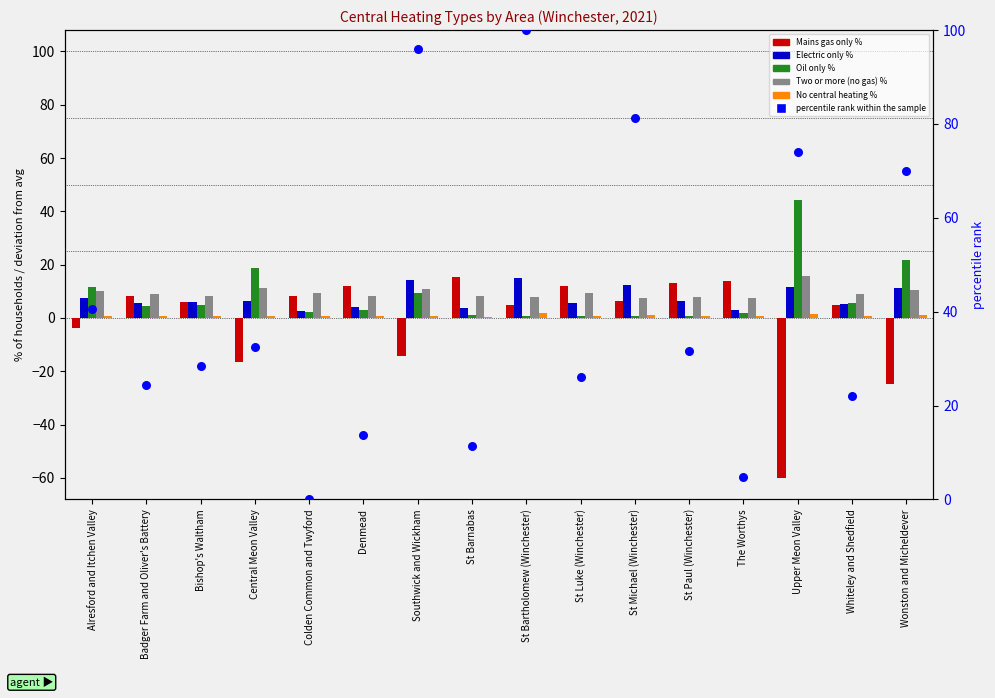

Which series has the largest total across all categories?

percentile rank within the sample